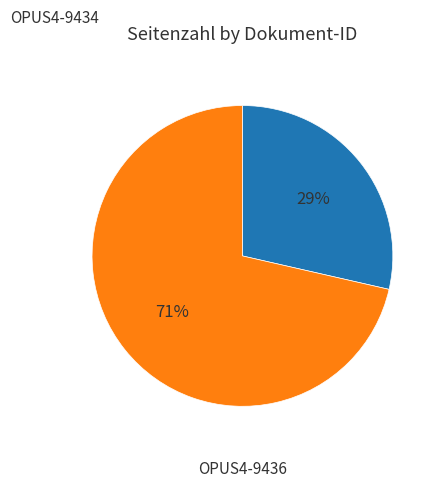

Between OPUS4-9434 and OPUS4-9436, which is larger?

OPUS4-9436